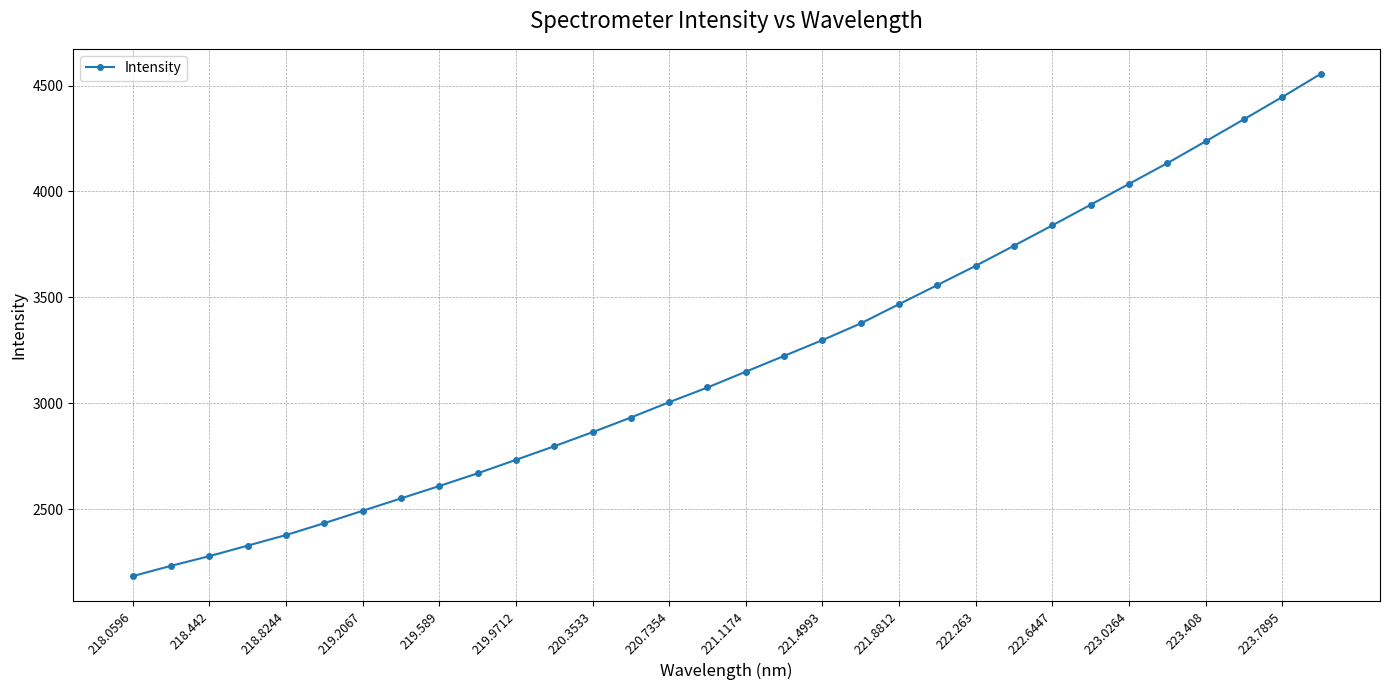

What is the maximum value shown in the chart?

4555.0